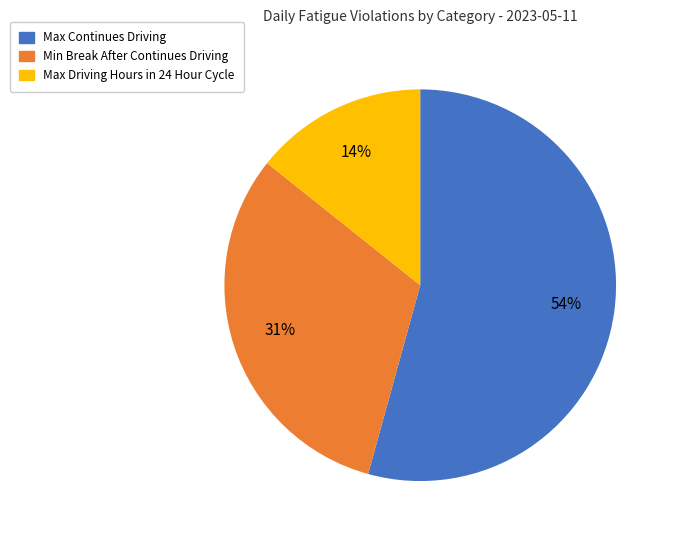

Rank the categories by value from highest to lowest.

Max Continues Driving, Min Break After Continues Driving, Max Driving Hours in 24 Hour Cycle